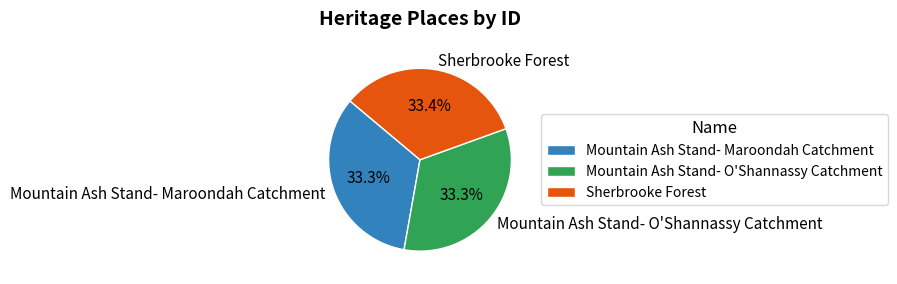

Is there any slice that represents more than half of the pie?

No